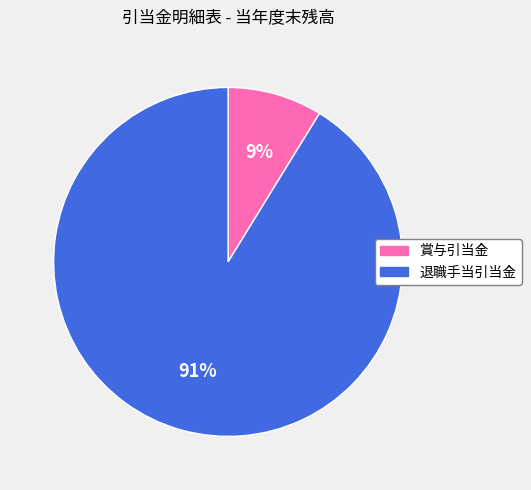

Which slice is the largest?

退職手当引当金